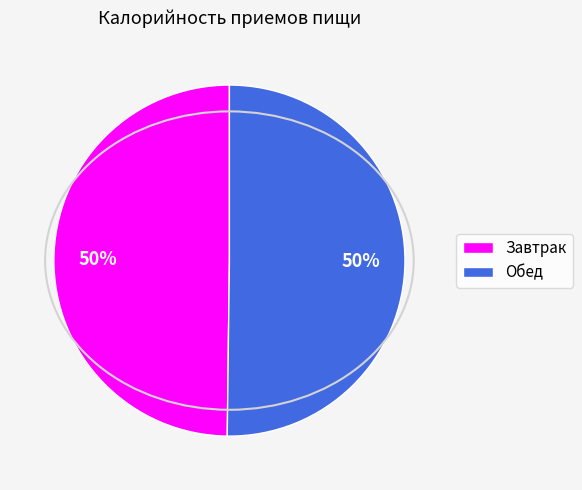

The Обед slice represents 50% of the pie. True or false?

True